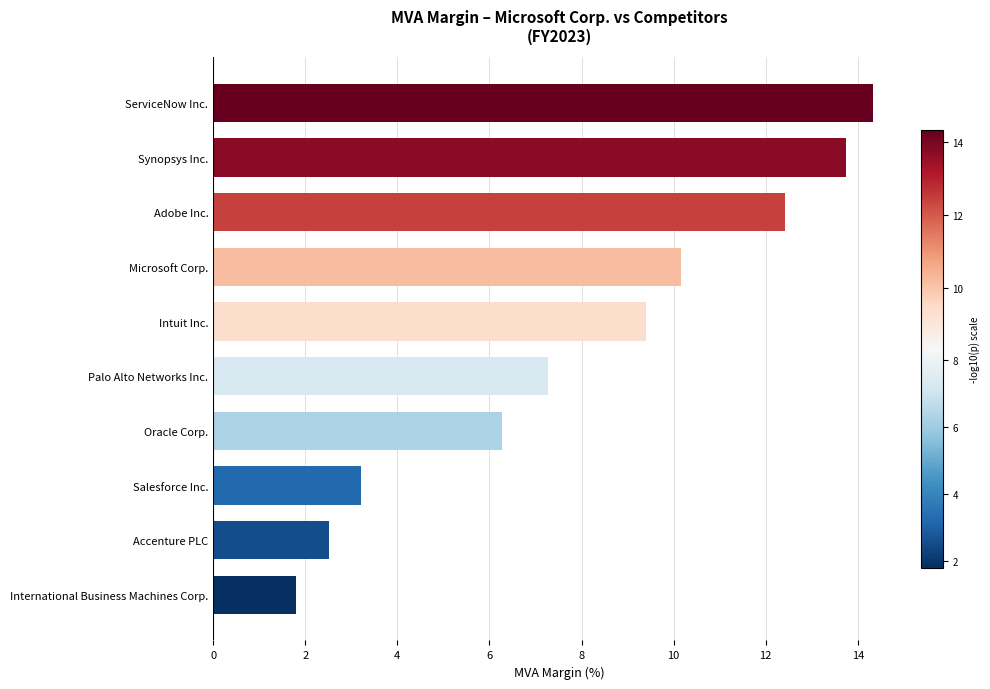

Where is the data nearest to the value 8?

Palo Alto Networks Inc.